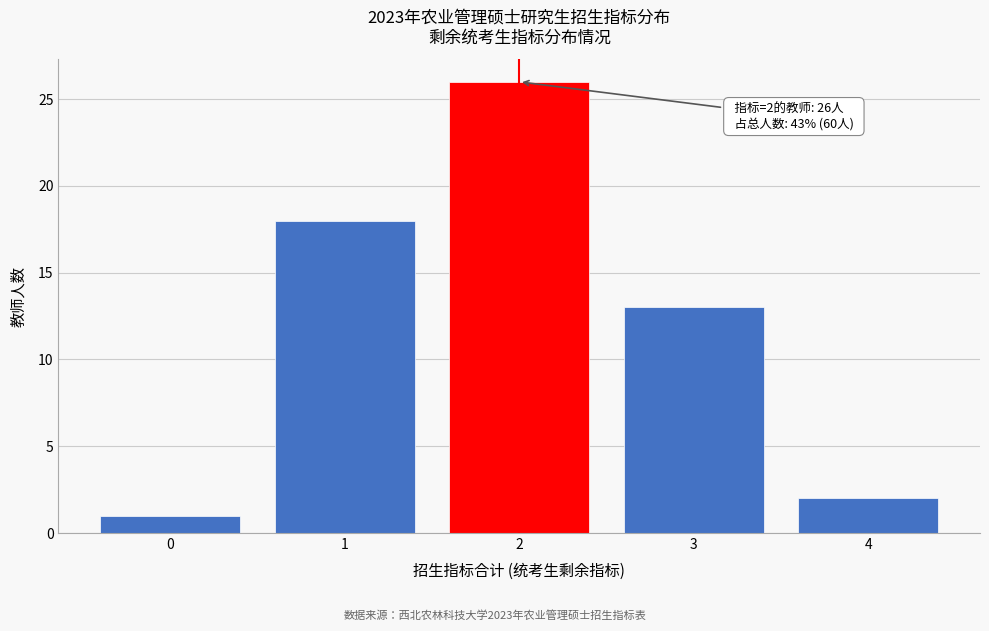

Reading right to left, what are all the values shown in this chart?

2	13	26	18	1